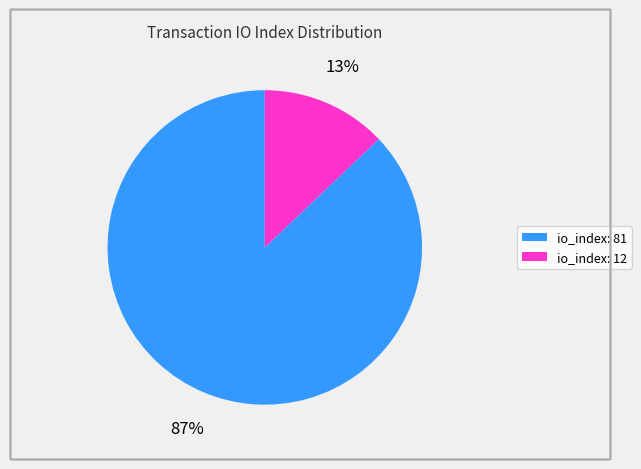

The io_index: 12 slice represents 13% of the pie. True or false?

True